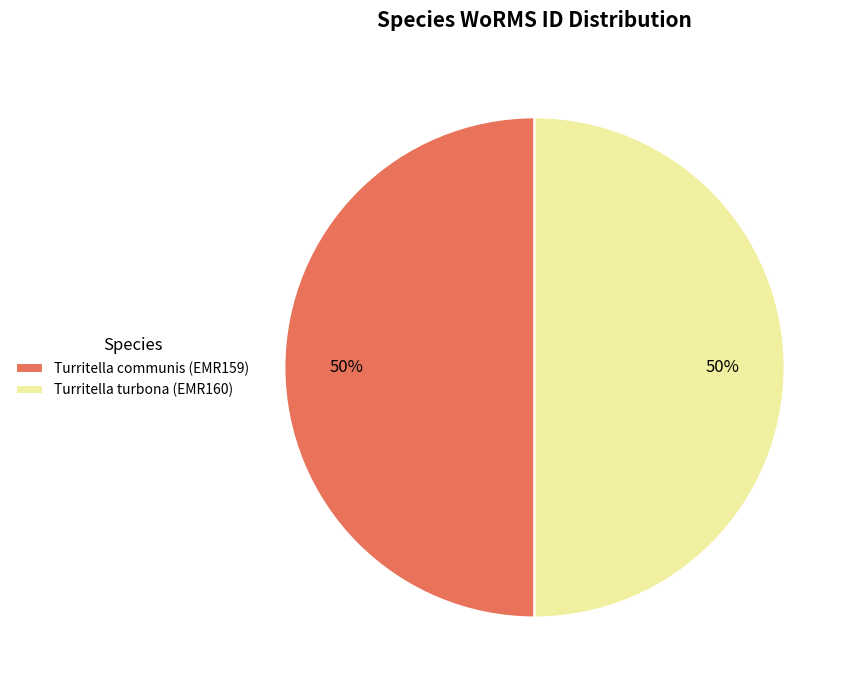

Combined, do Turritella turbona (EMR160) and Turritella communis (EMR159) account for over 50%?

Yes